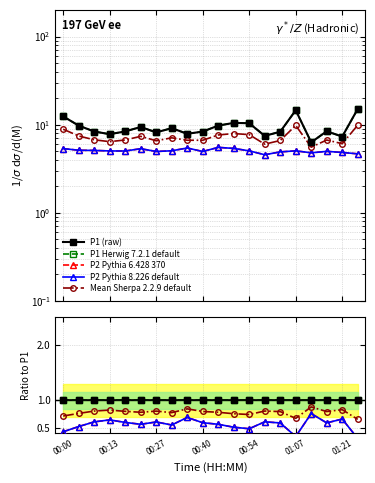

At which category does the chart reach its peak across all series?

01:25